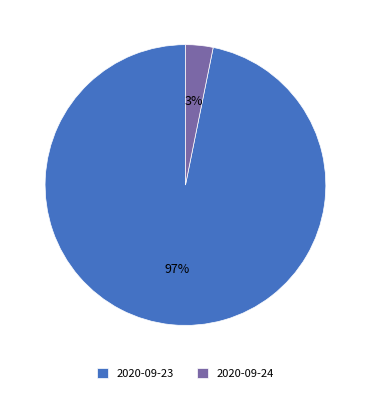

How many slices are in this pie chart?

2